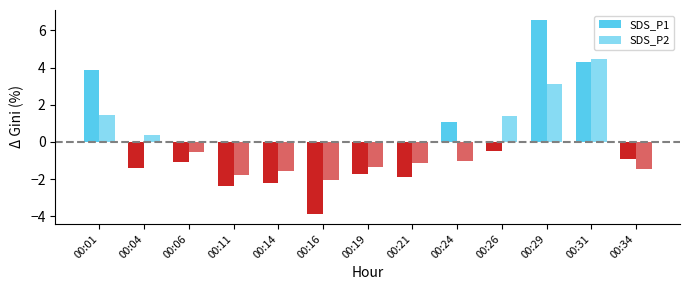

Rank the categories by SDS_P1 value from highest to lowest.

00:29, 00:31, 00:01, 00:24, 00:26, 00:34, 00:06, 00:04, 00:19, 00:21, 00:14, 00:11, 00:16